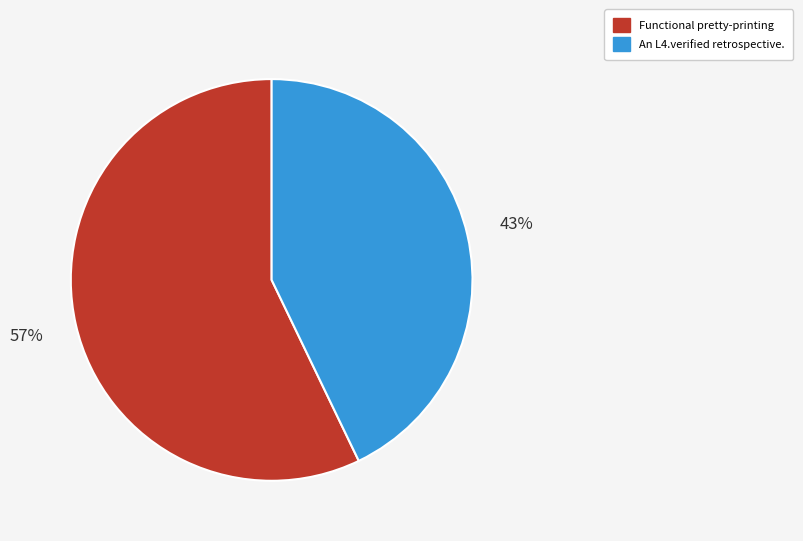

To the nearest percent, what is the difference between the Functional pretty-printing and An L4.verified retrospective. slice percentages?

14%